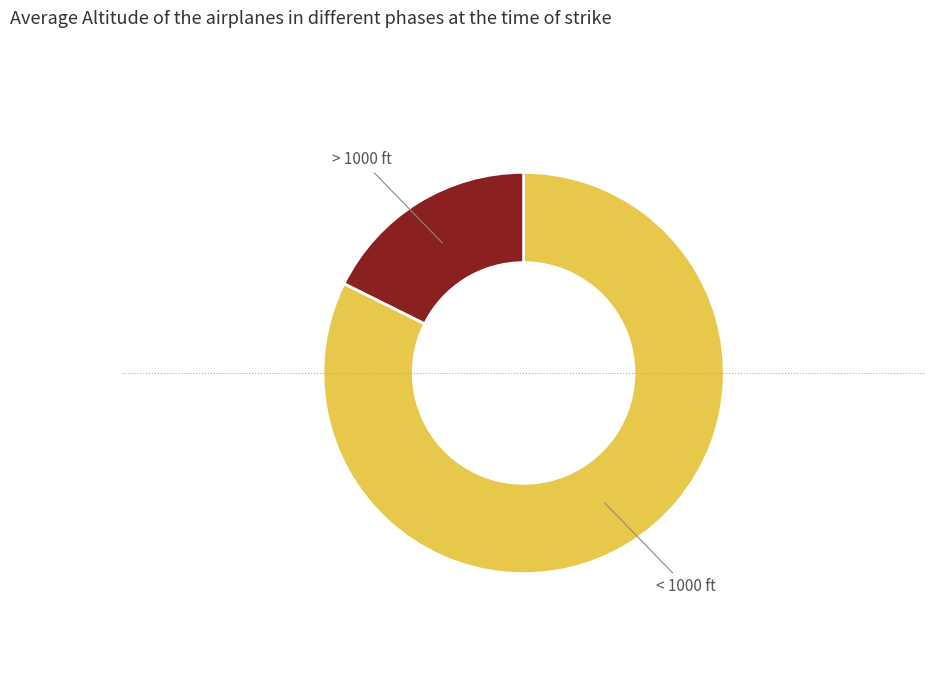

How many segments does this pie chart have?

2